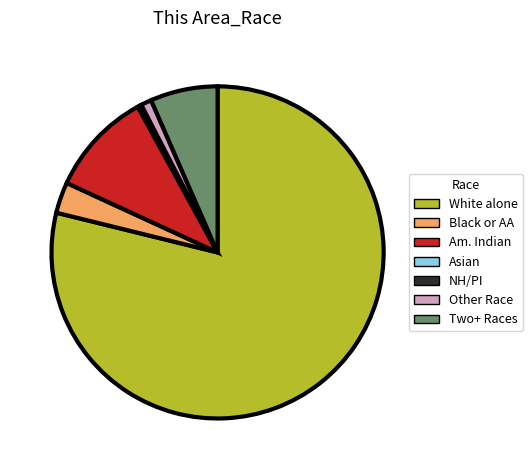

What is the largest slice in the pie chart?

White alone